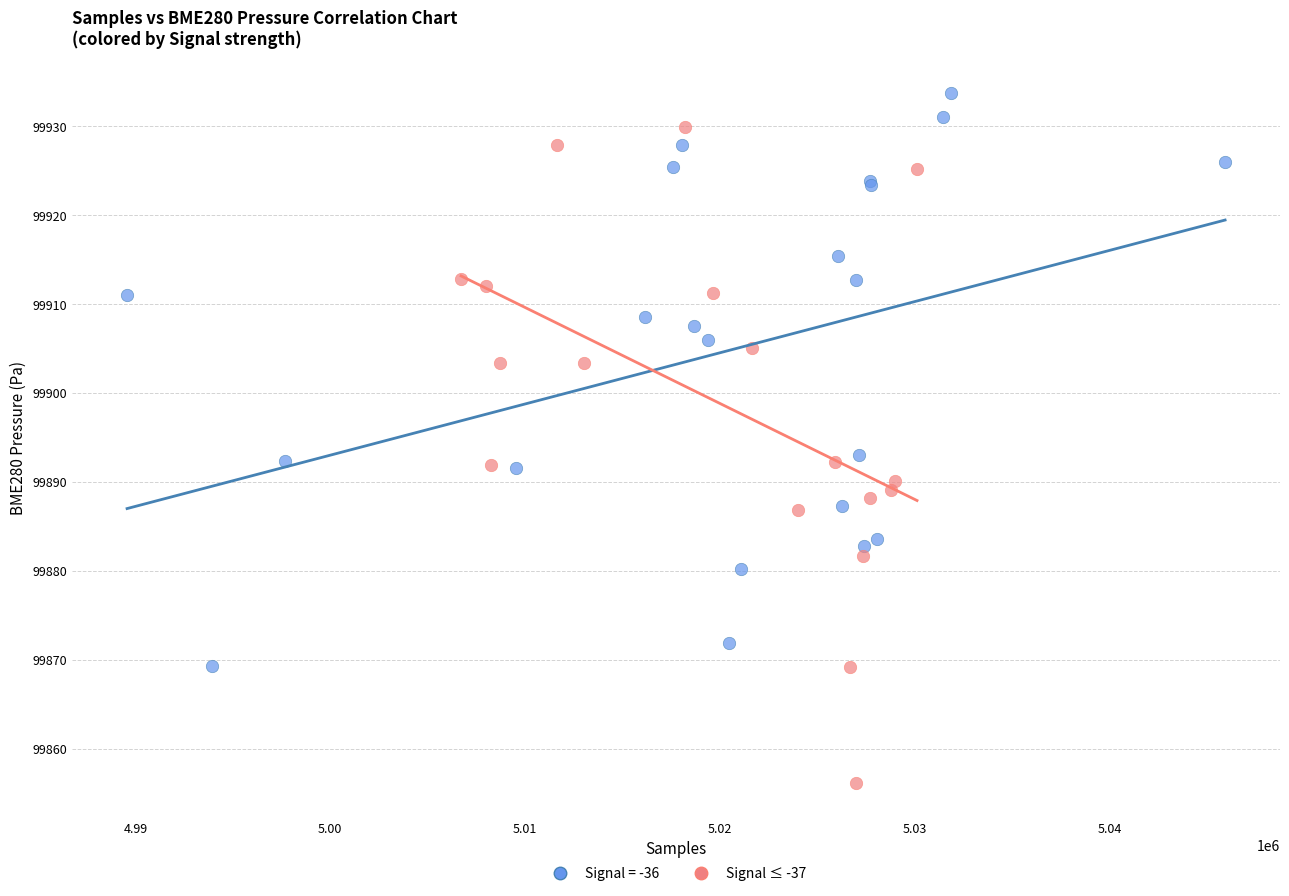

Which series reaches the minimum Y coordinate?

Signal ≤ -37